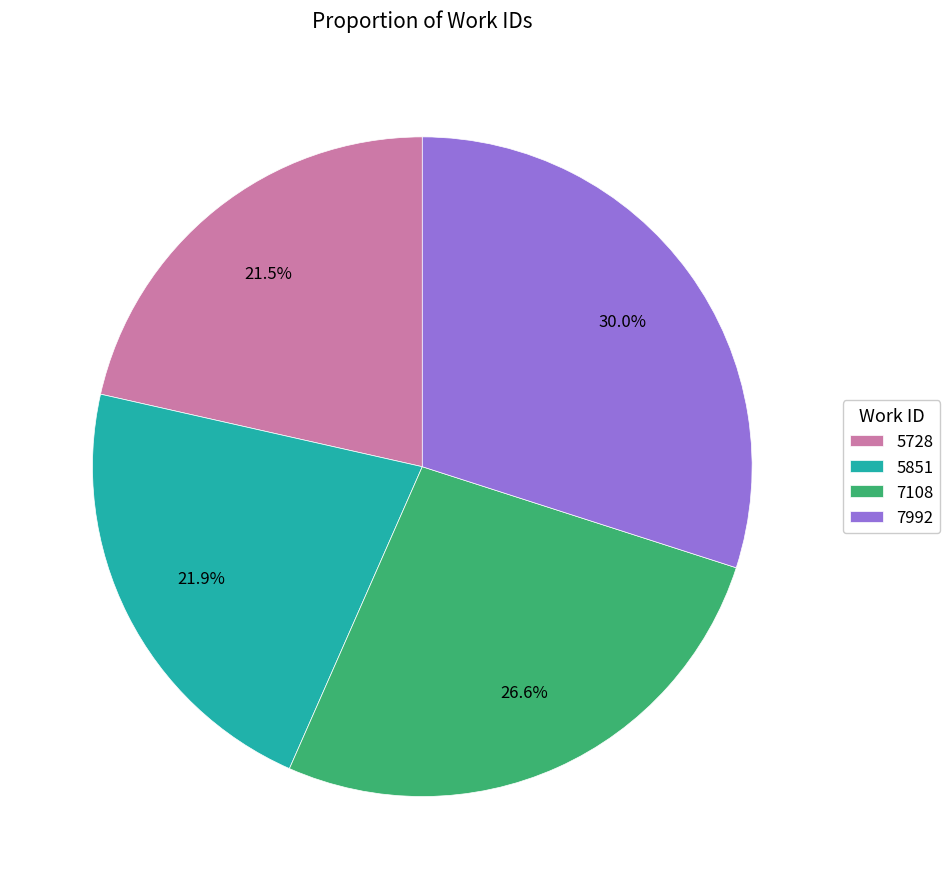

Combined, what portion of the pie is 5728 and 5851?

43.4%